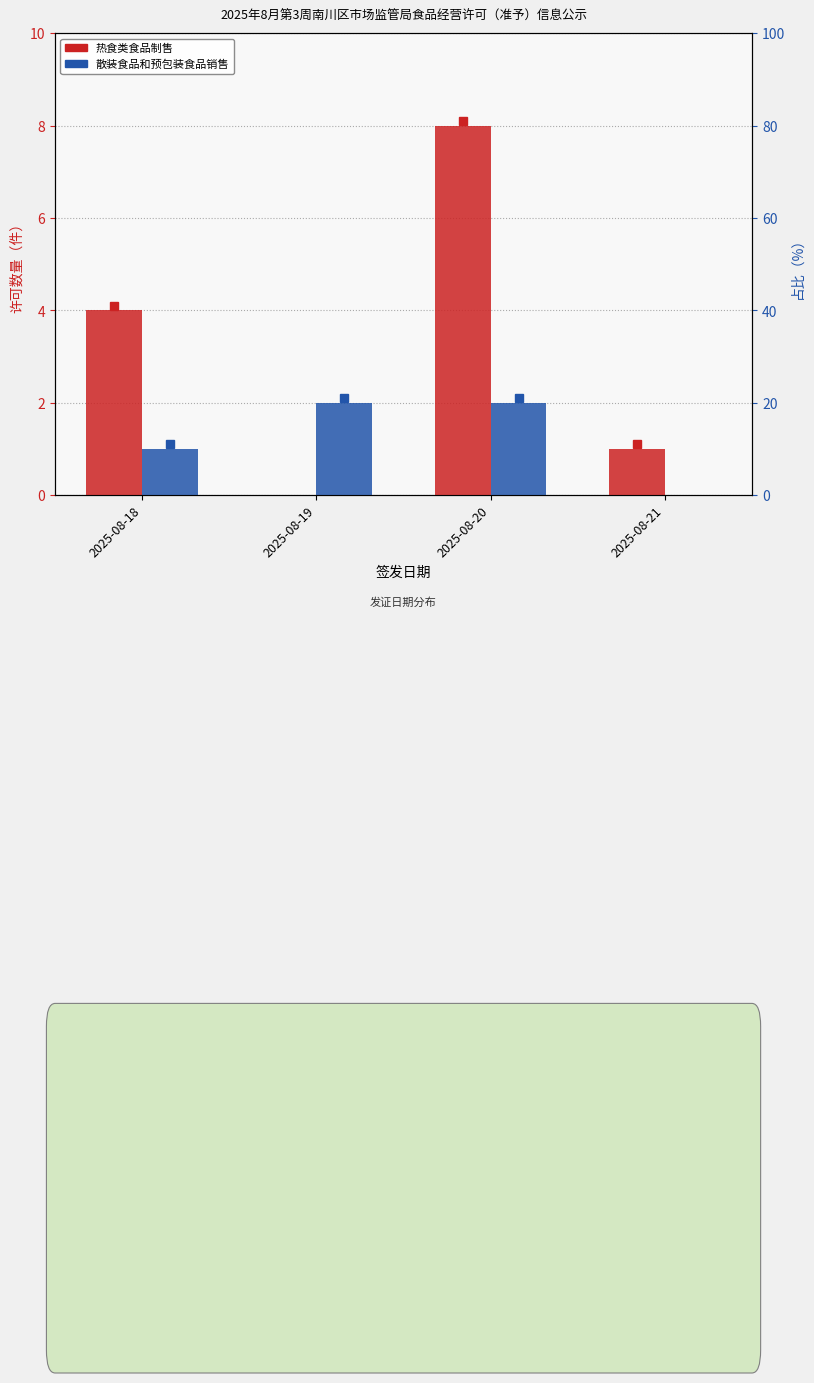

Between 2025-08-20 and 2025-08-21, which is larger?

2025-08-20